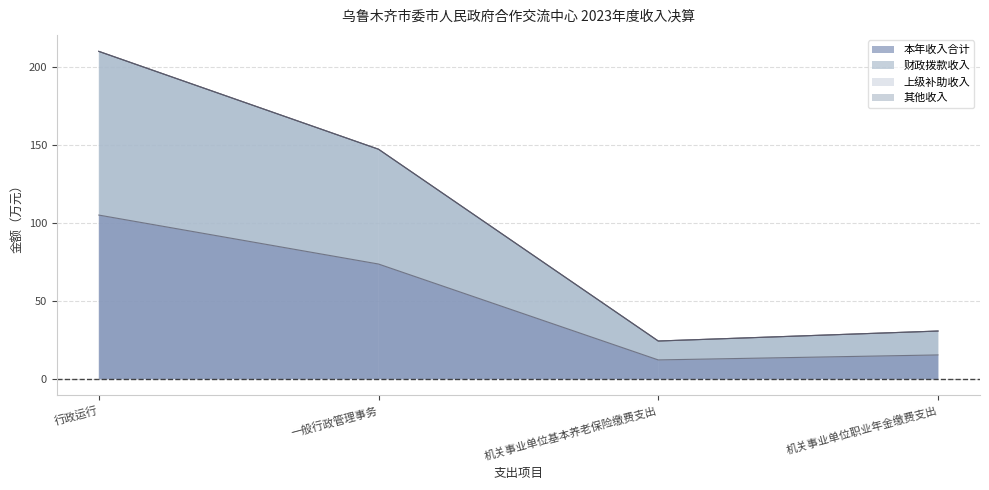

Rank the series by their maximum value, from highest to lowest.

财政拨款收入, 本年收入合计